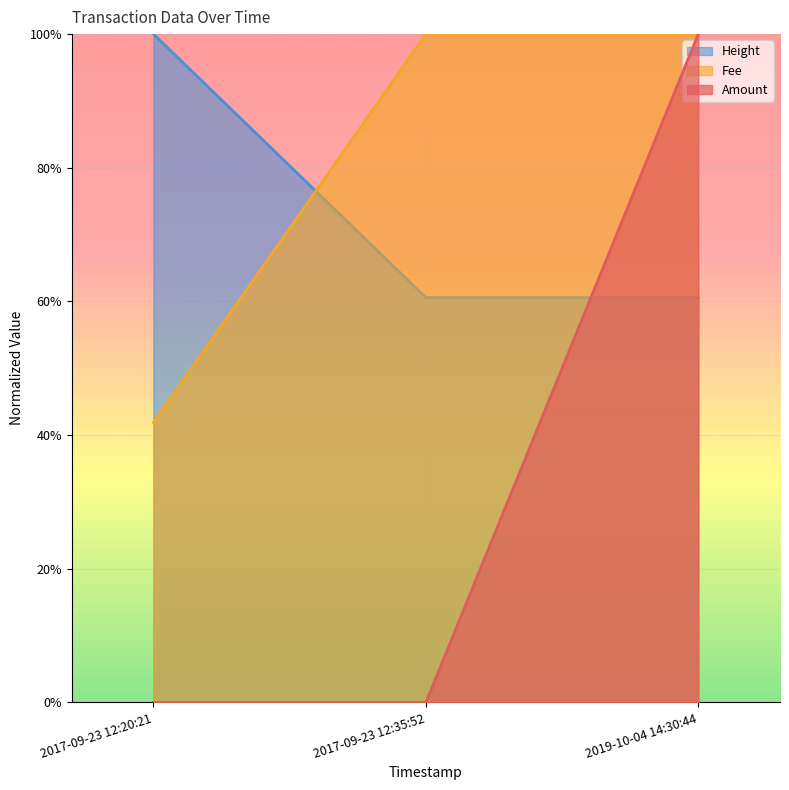

How many lines are shown in the chart?

3